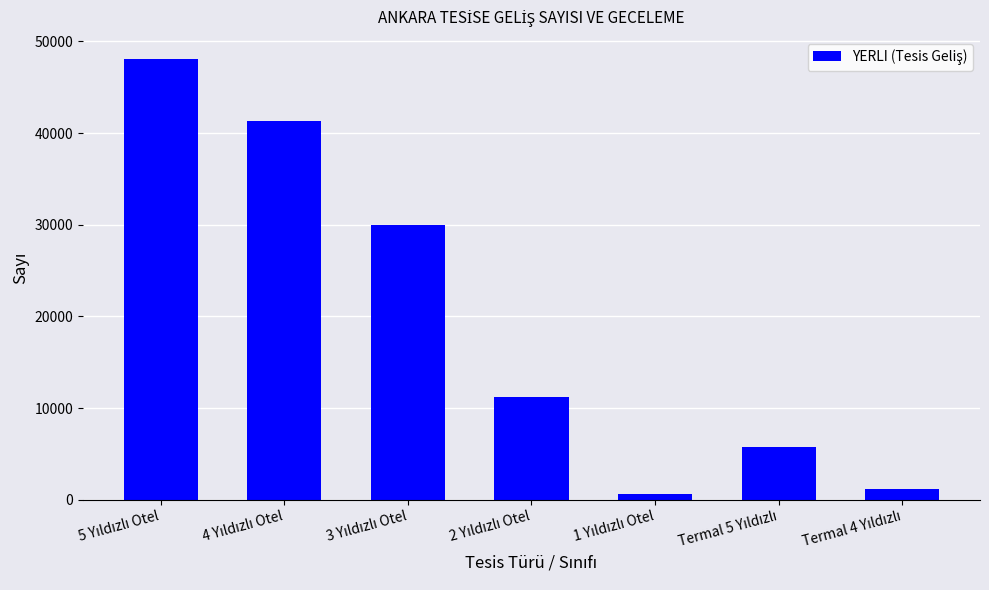

What is the greatest value displayed?

48094